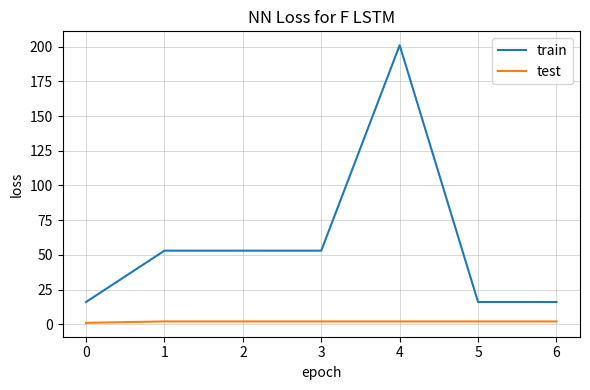

Rank the series by their average value, from highest to lowest.

train, test